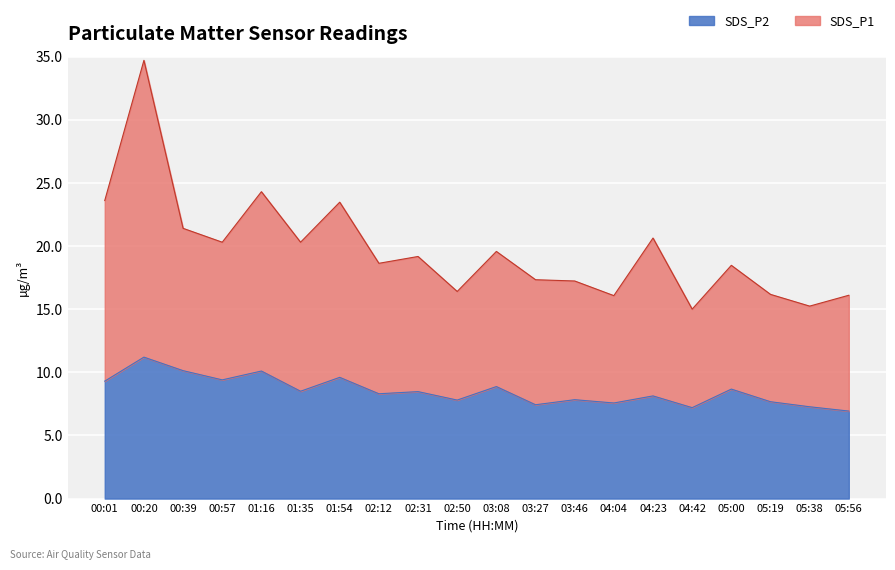

Is it true that SDS_P2 equals 7.8 at 02:50?

True